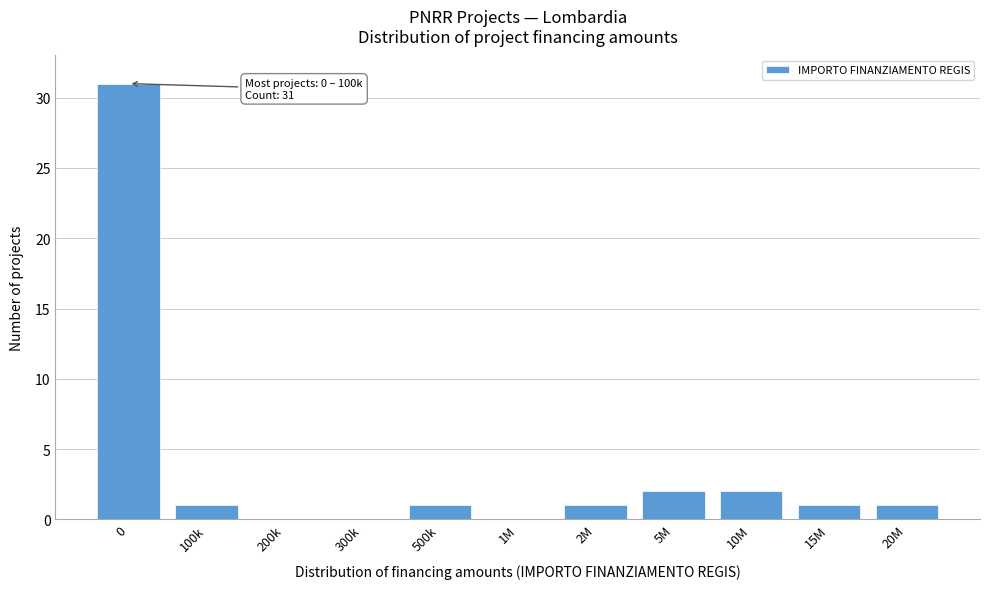

Reading right to left, what are all the values shown in this chart?

20M=1	15M=1	10M=2	5M=2	2M=1	1M=0	500k=1	300k=0	200k=0	100k=1	0=31